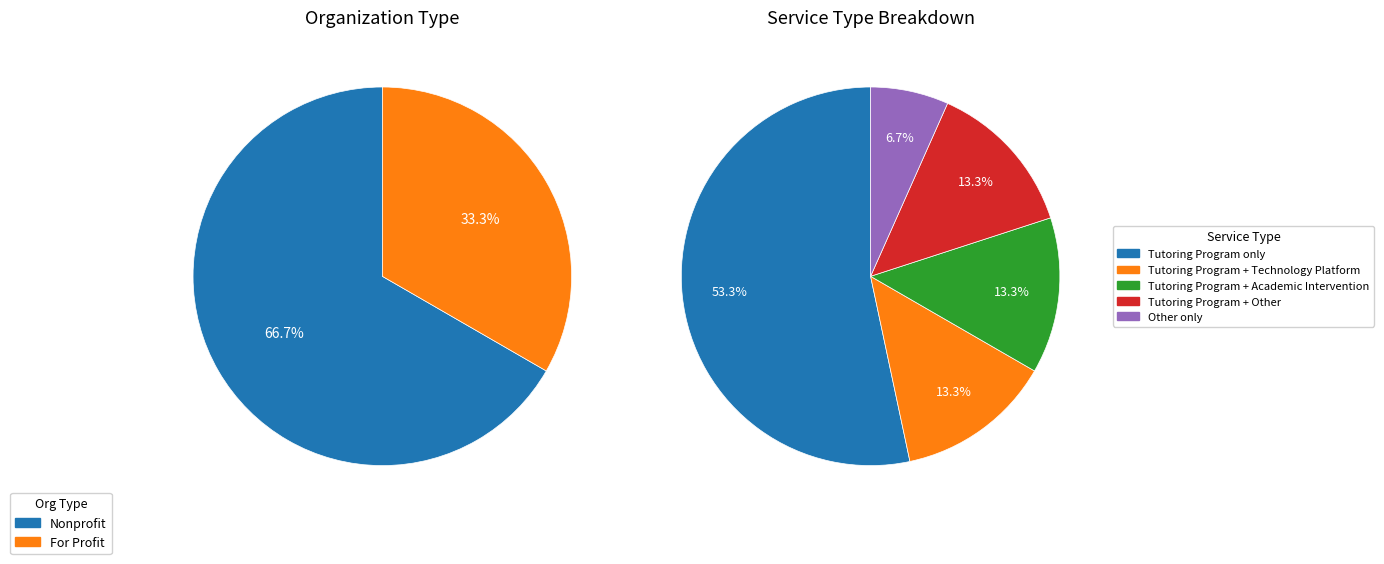

How many segments does this pie chart have?

5